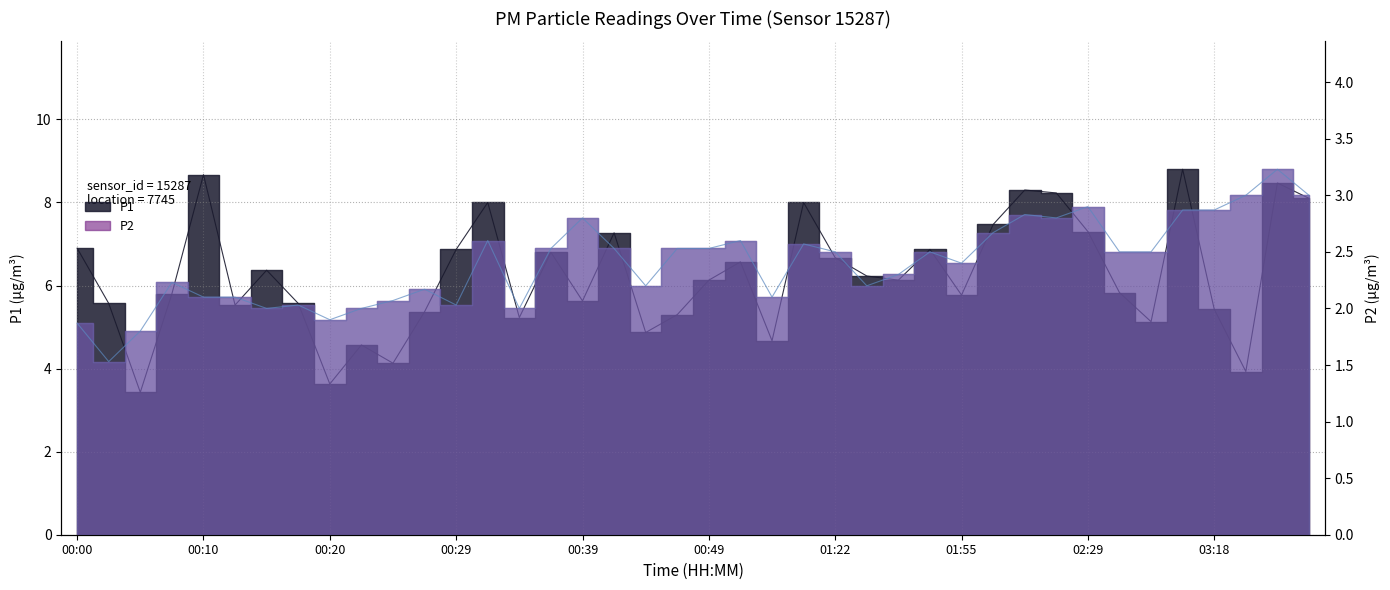

True or false: P1 has a value of 3.7 at 03:34.

False